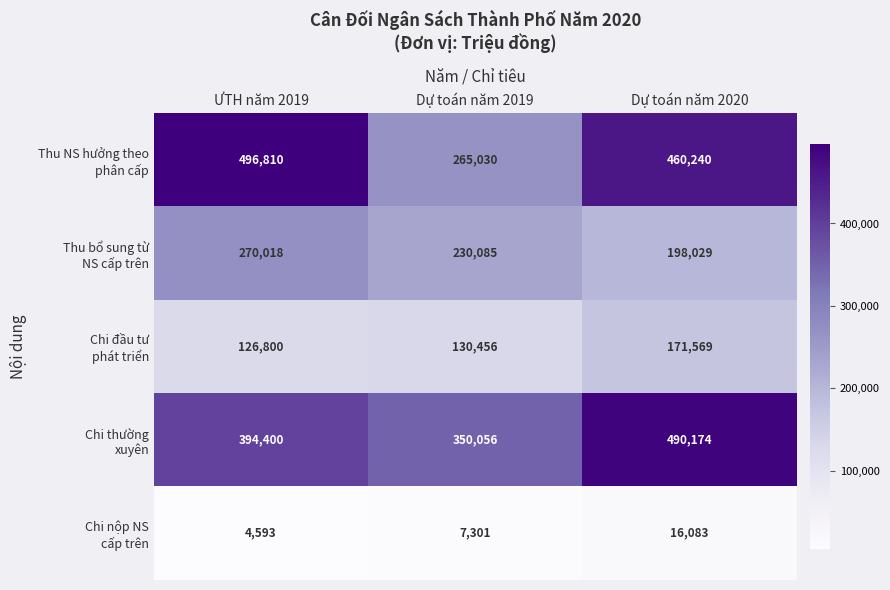

How many series are shown in this chart?

5